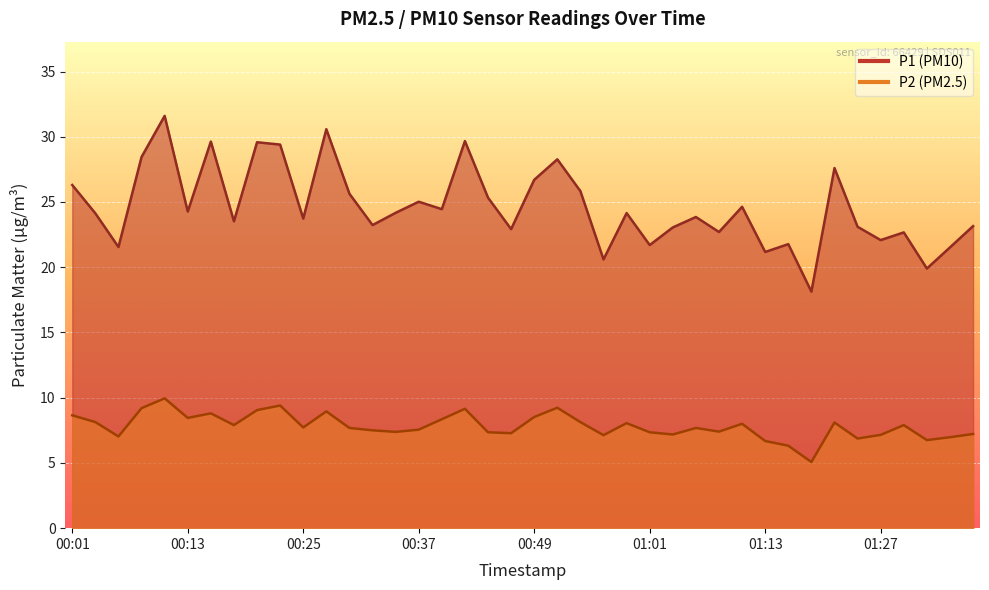

What is the label of the 28th point from the right?

00:29